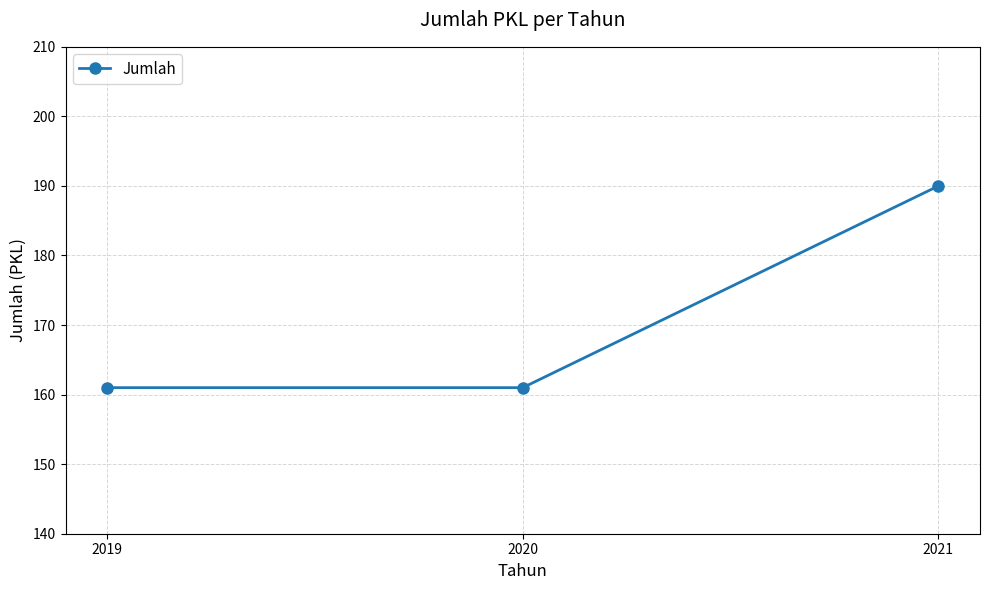

Between 2019 and 2021, which is larger?

2021